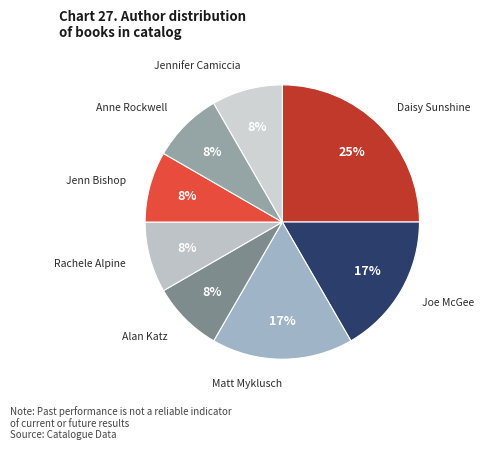

Combined, do Alan Katz and Anne Rockwell account for over 50%?

No